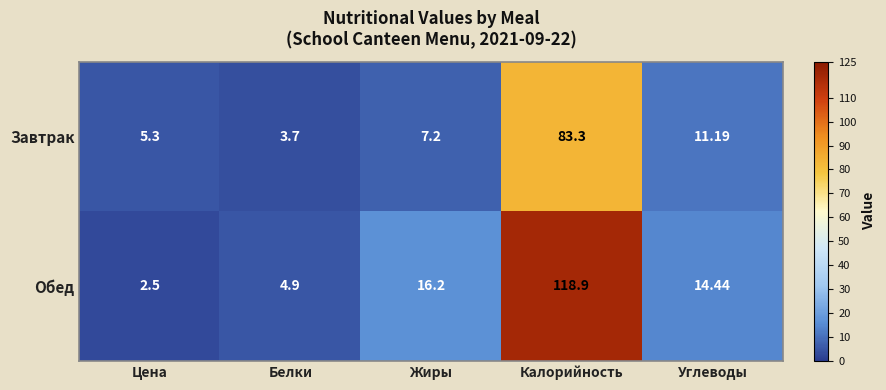

Which series has the widest spread of values?

Обед